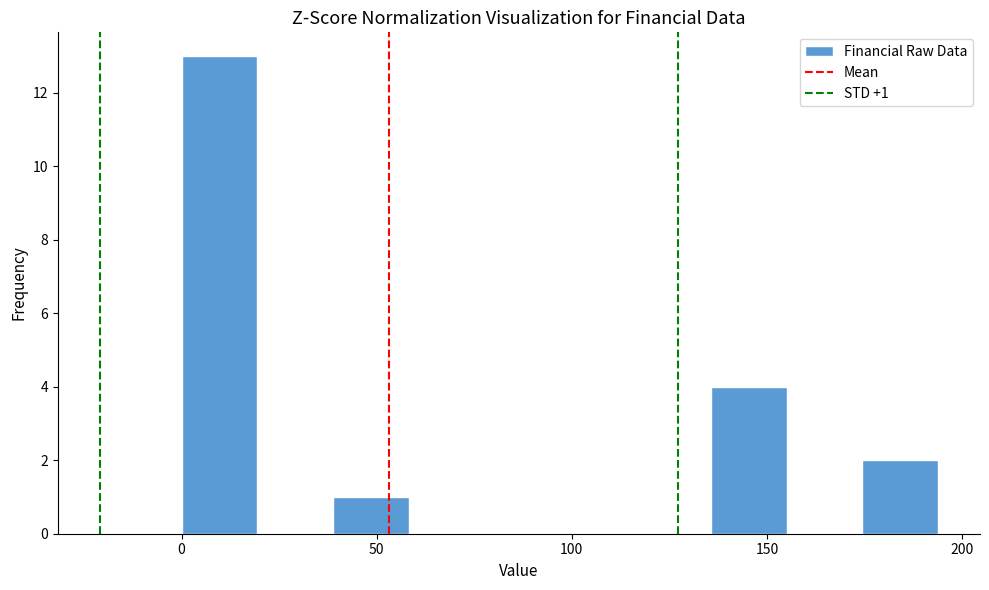

Around what value on the x-axis is the tallest bar? Give the approximate position of its centre, as read against the axis.

10